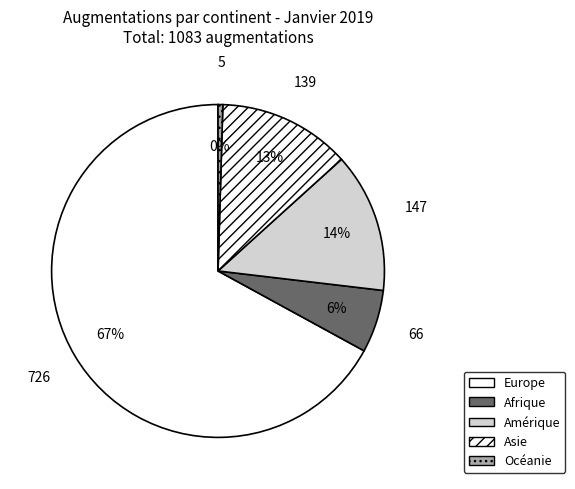

How many slices are in this pie chart?

5